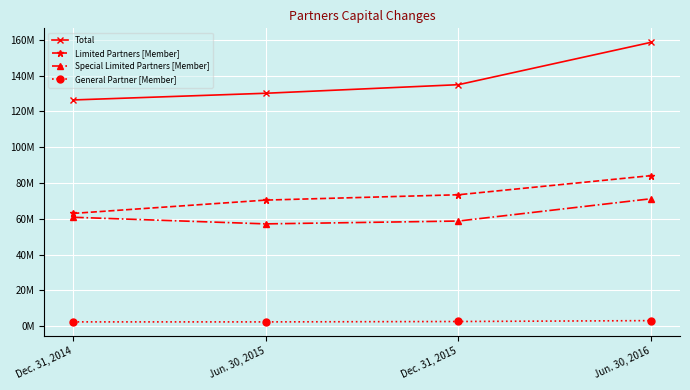

Where is the first local minimum for General Partner [Member]?

Jun. 30, 2015